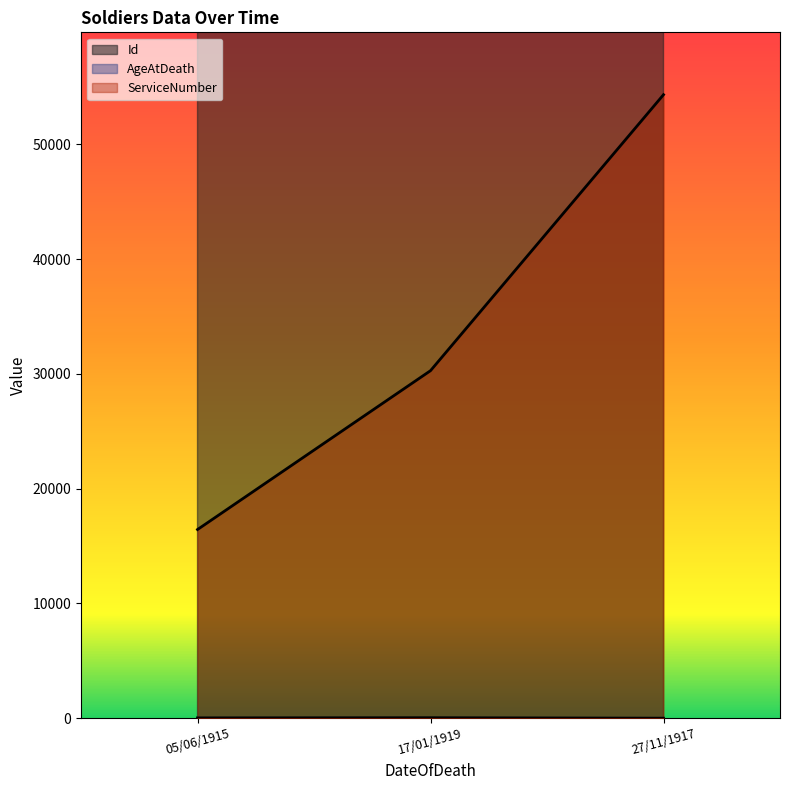

Between 17/01/1919 and 05/06/1915, which is larger?

17/01/1919